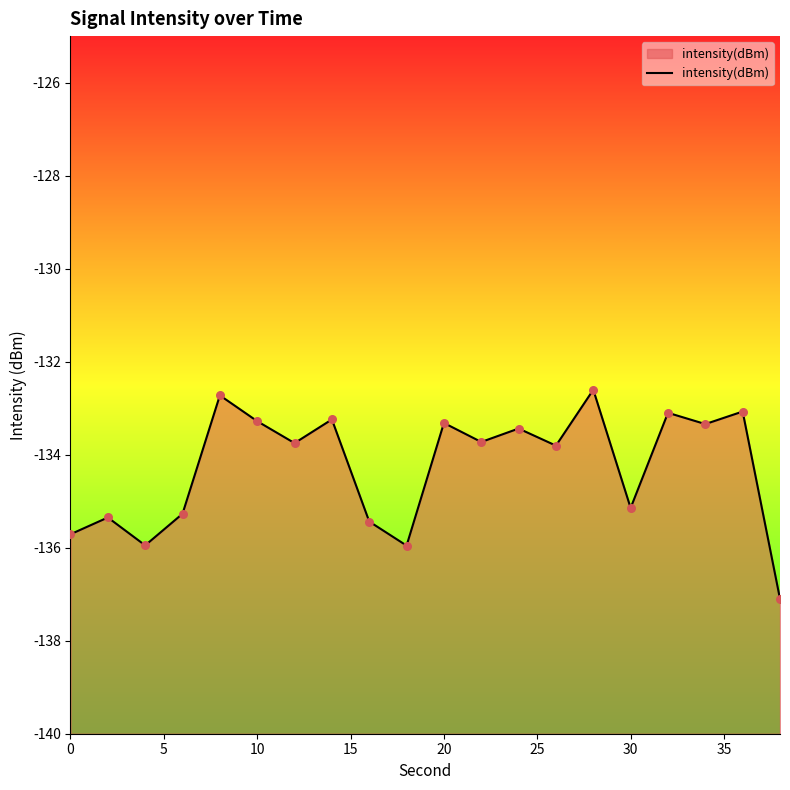

Which has a higher value, 20 or 35?

20